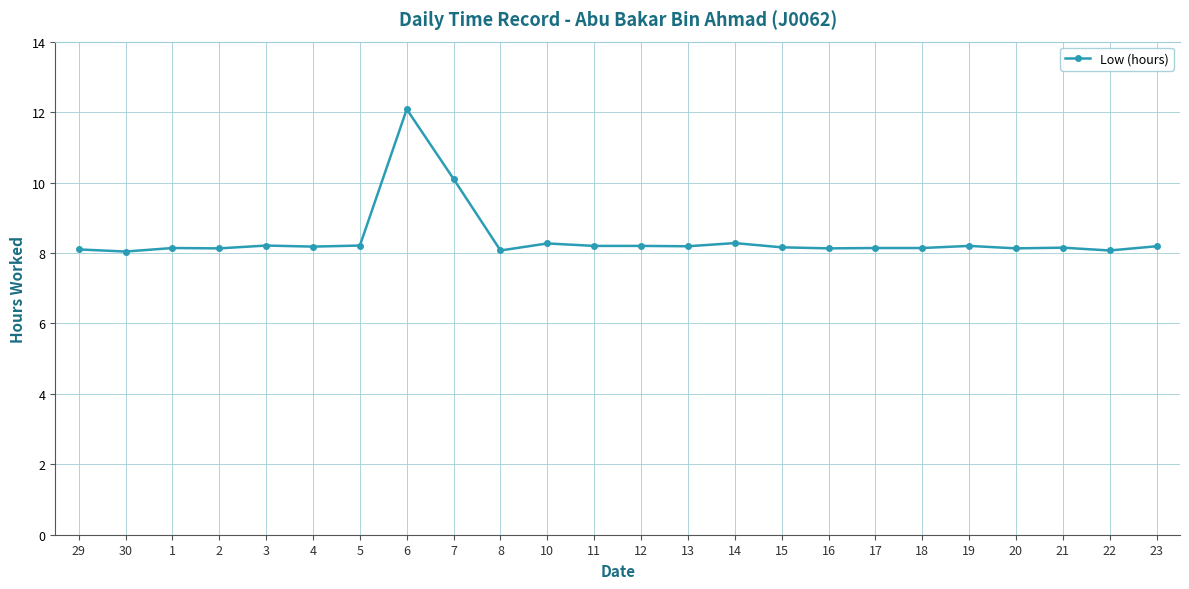

How many interior local valleys (lower than both neighbors) does the data have?

8